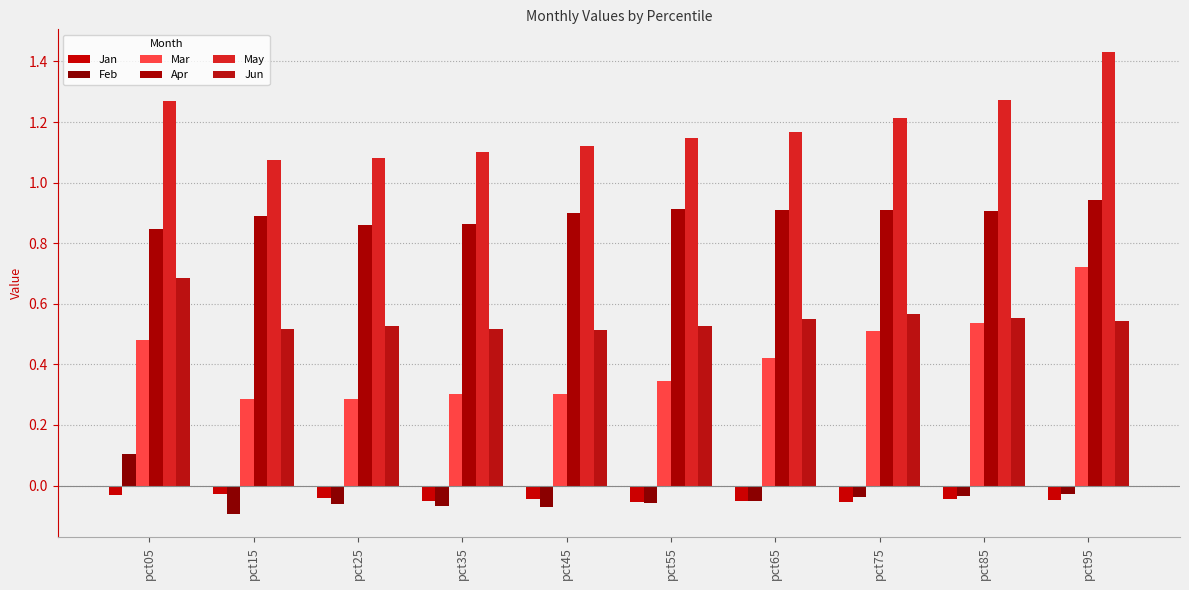

Which series has the largest total across all categories?

May